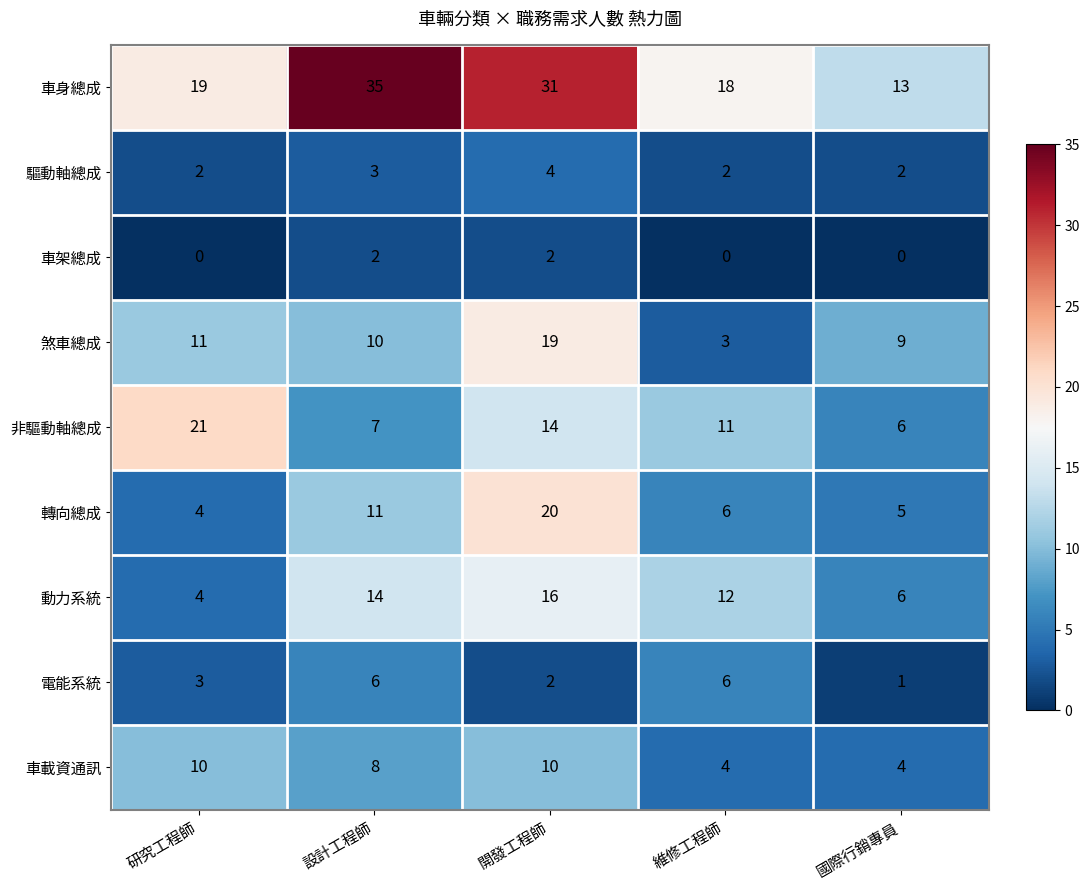

What is the total value across all series at 開發工程師?

118